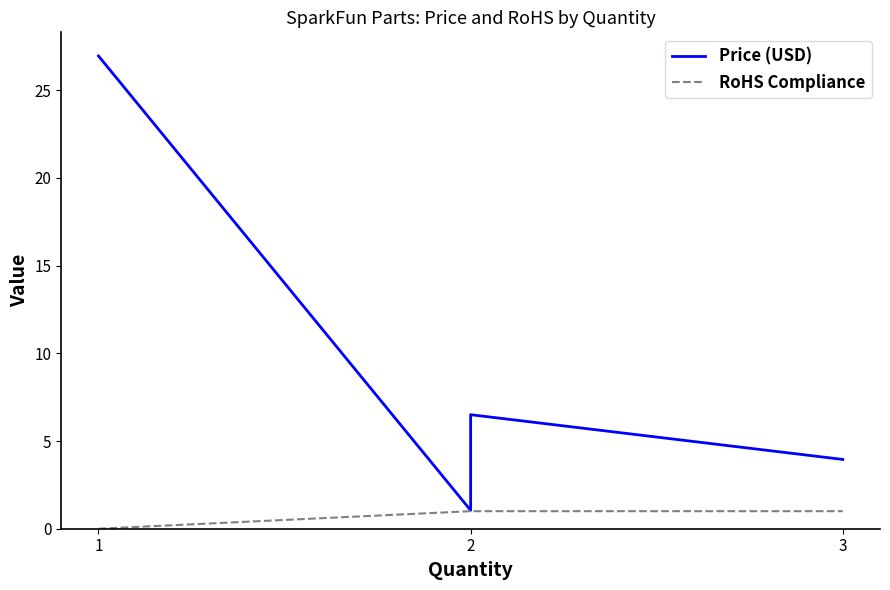

True or false: Price (USD) has more than 0 interior local peaks.

True